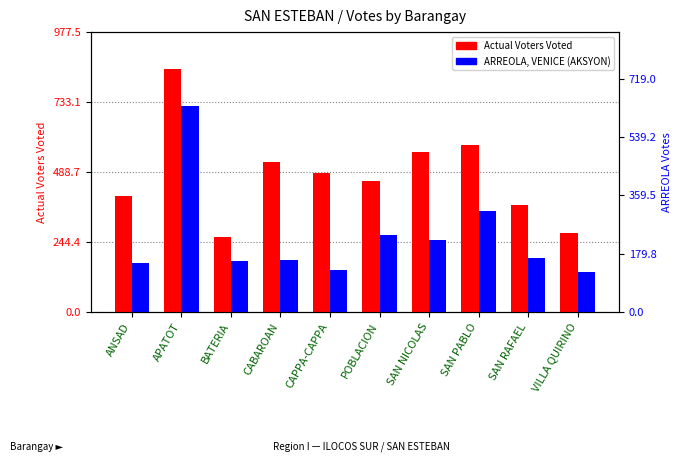

Which series has the largest range (max minus min)?

Actual Voters Voted